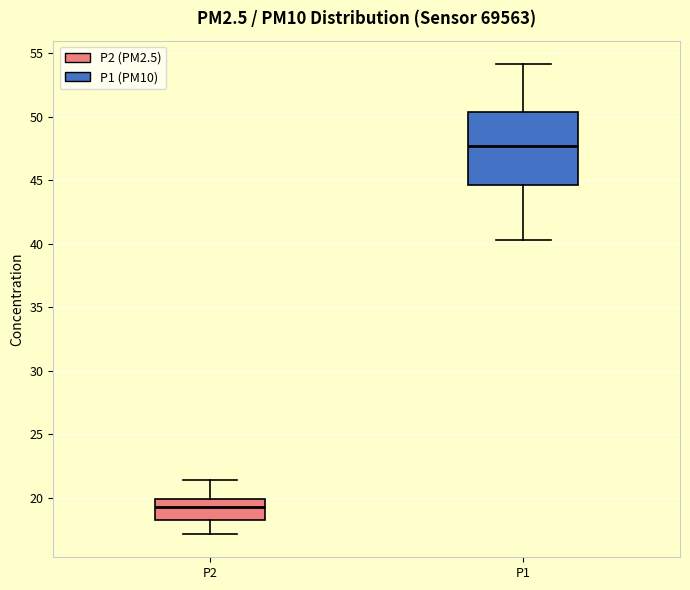

Which box has the highest median line?

P1